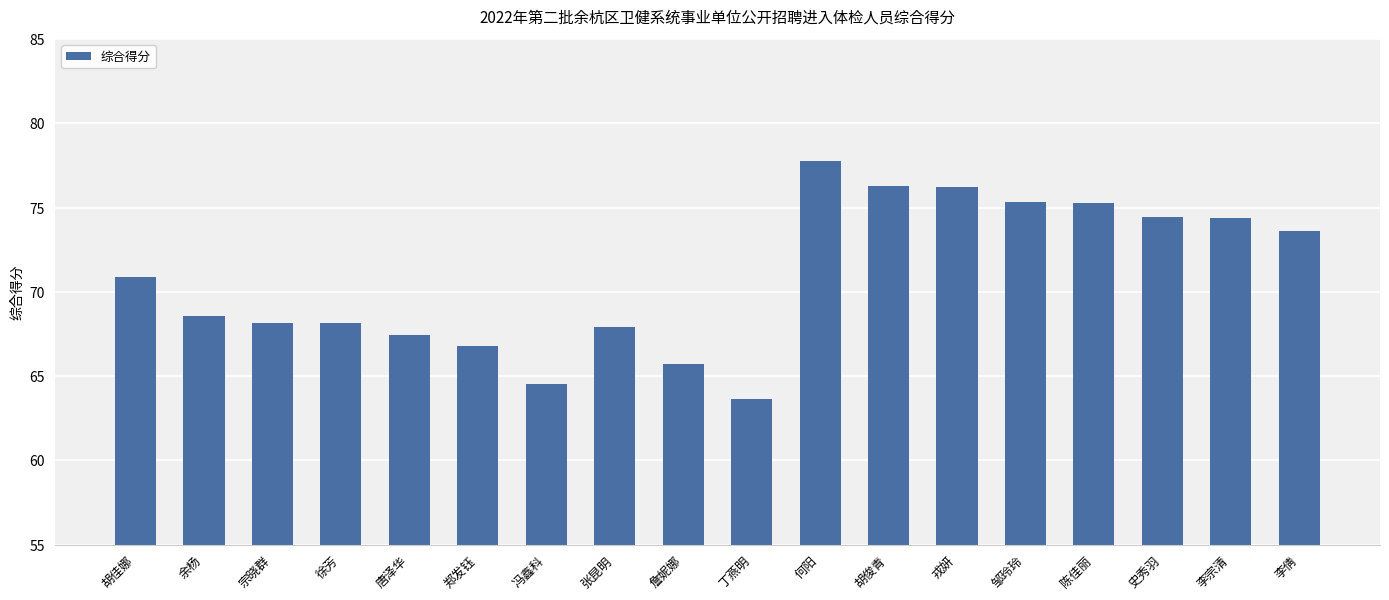

What is the difference between the maximum and minimum values?

14.2